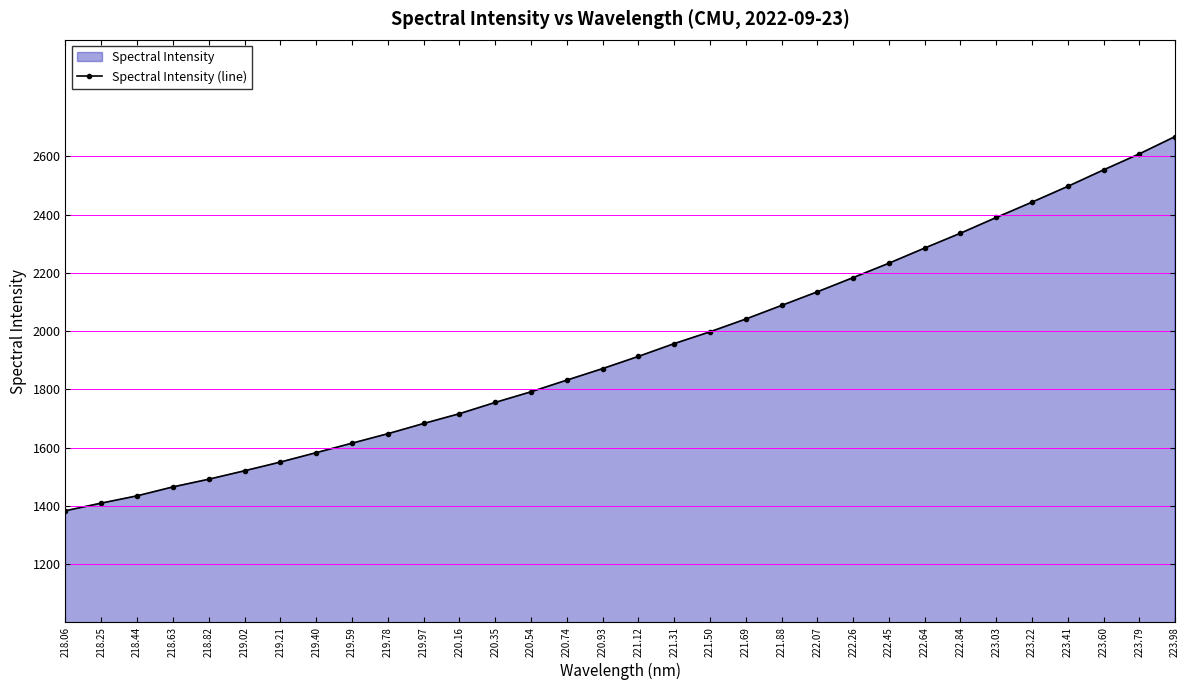

What is the maximum value shown in the chart?

2667.7